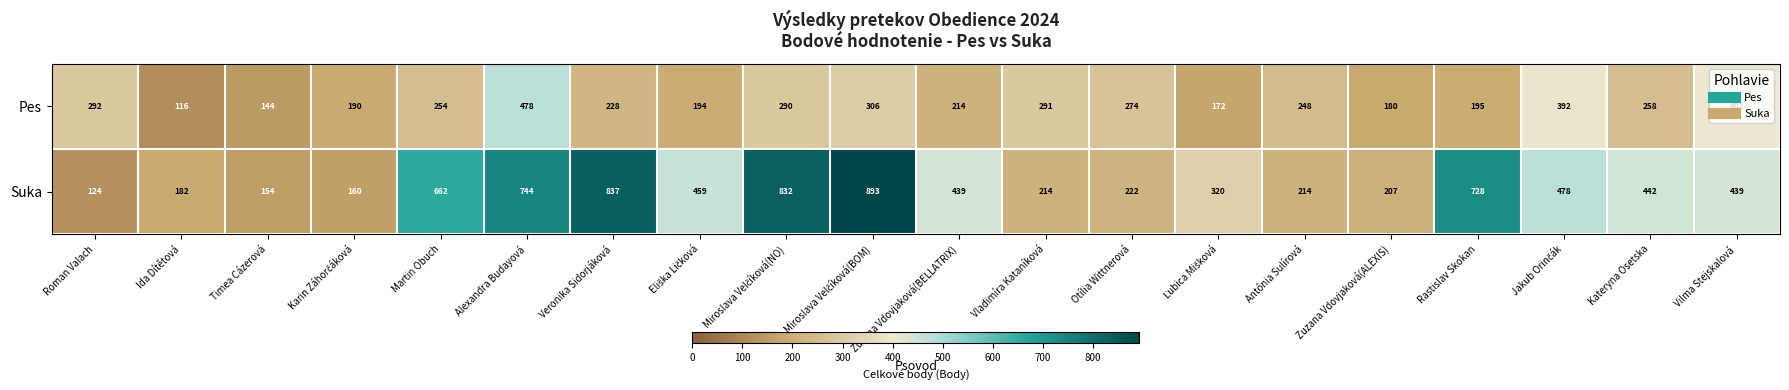

At which label is Pes closest to 297?

Roman Valach